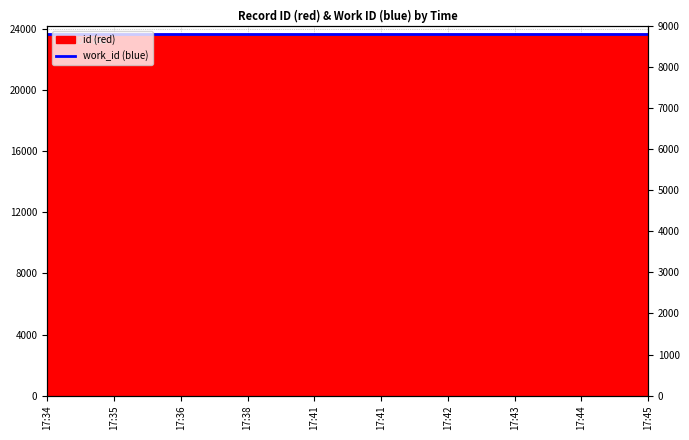

Does the chart display data point markers on the line(s)?

No